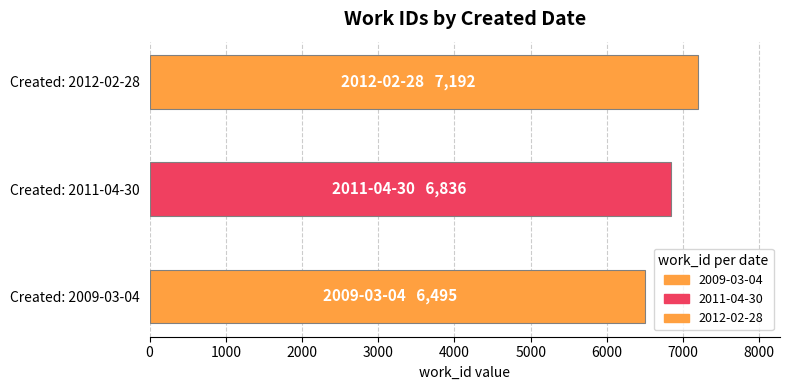

Is it true that the value at Created: 2011-04-30 is 1678?

False